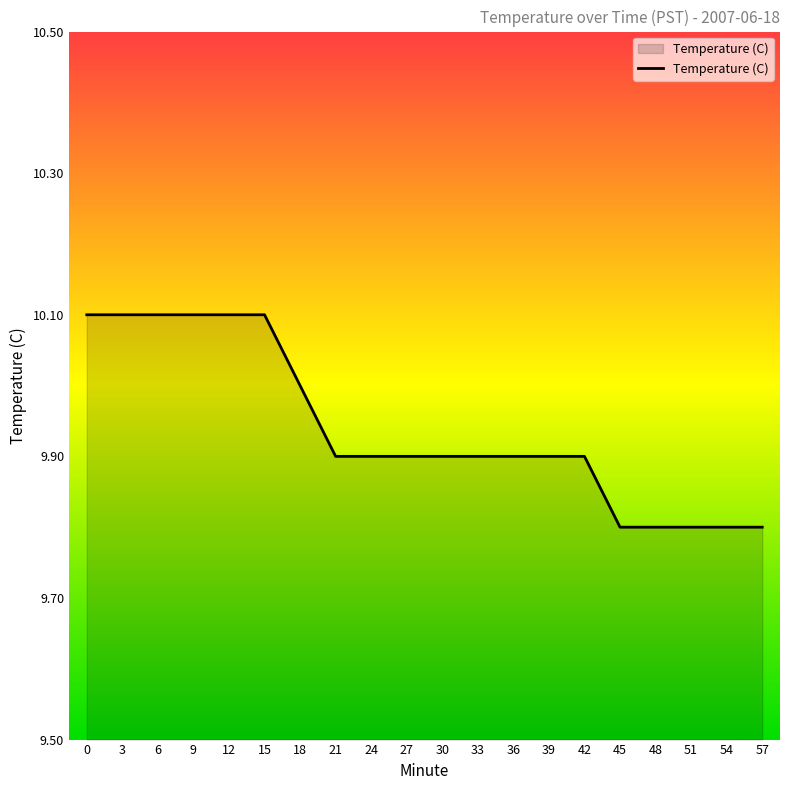

What is the smallest value displayed?

9.8